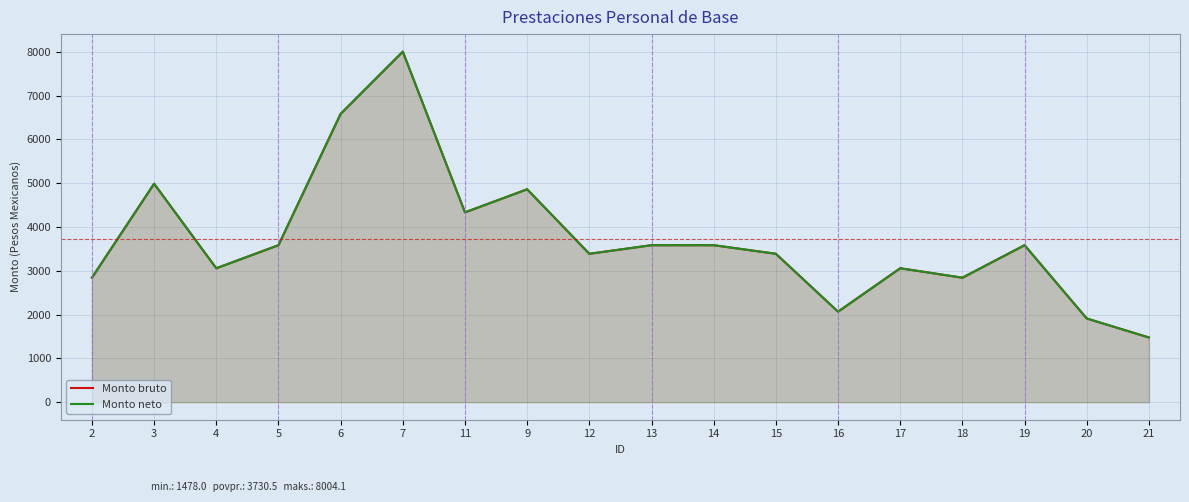

Which series has the widest spread of values?

Monto bruto